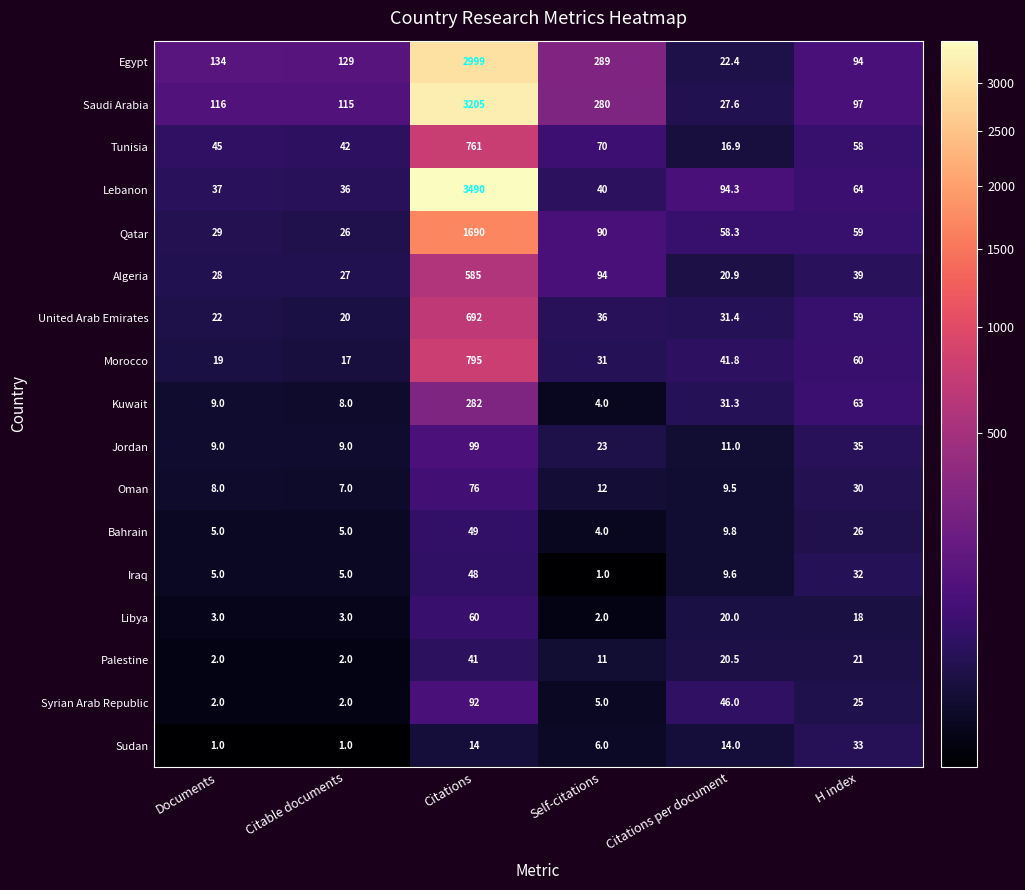

What is the highest value of the United Arab Emirates series?

692.0